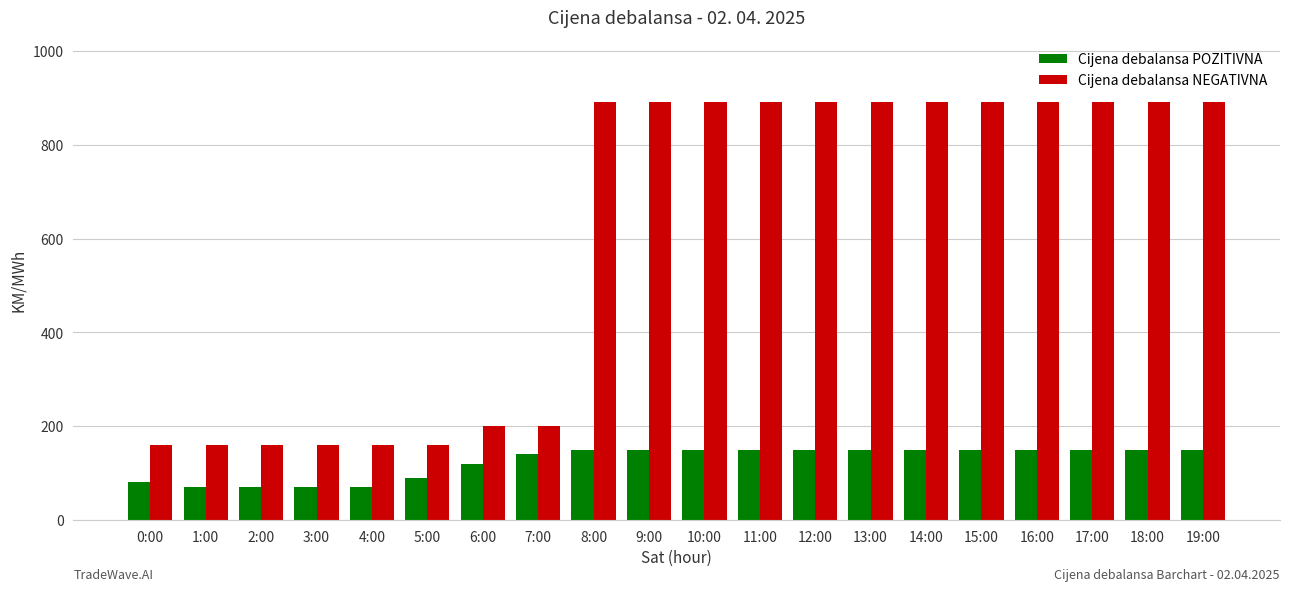

At 11:00, list the series in order from smallest to largest.

Cijena debalansa POZITIVNA, Cijena debalansa NEGATIVNA